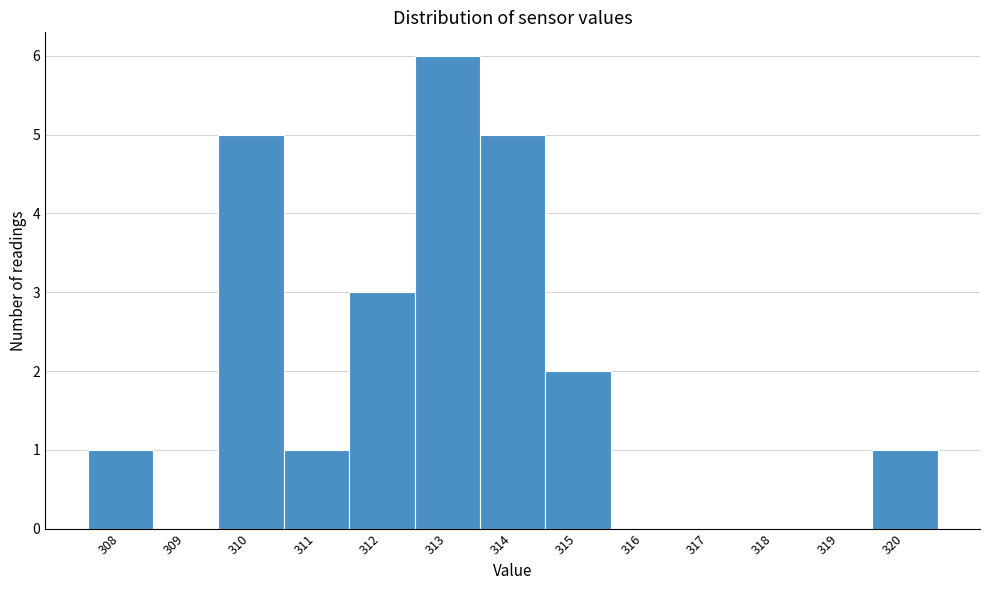

Reading left to right, transcribe this chart: for each bar, give the range it covers on the x-axis and its height. The values are not printed on the chart, so give them approximately, as read against the axis.

307.5 to 308.5: 1
308.5 to 309.5: 0
309.5 to 310.5: 5
310.5 to 311.5: 1
311.5 to 312.5: 3
312.5 to 313.5: 6
313.5 to 314.5: 5
314.5 to 315.5: 2
315.5 to 316.5: 0
316.5 to 317.5: 0
317.5 to 318.5: 0
318.5 to 319.5: 0
319.5 to 320.5: 1